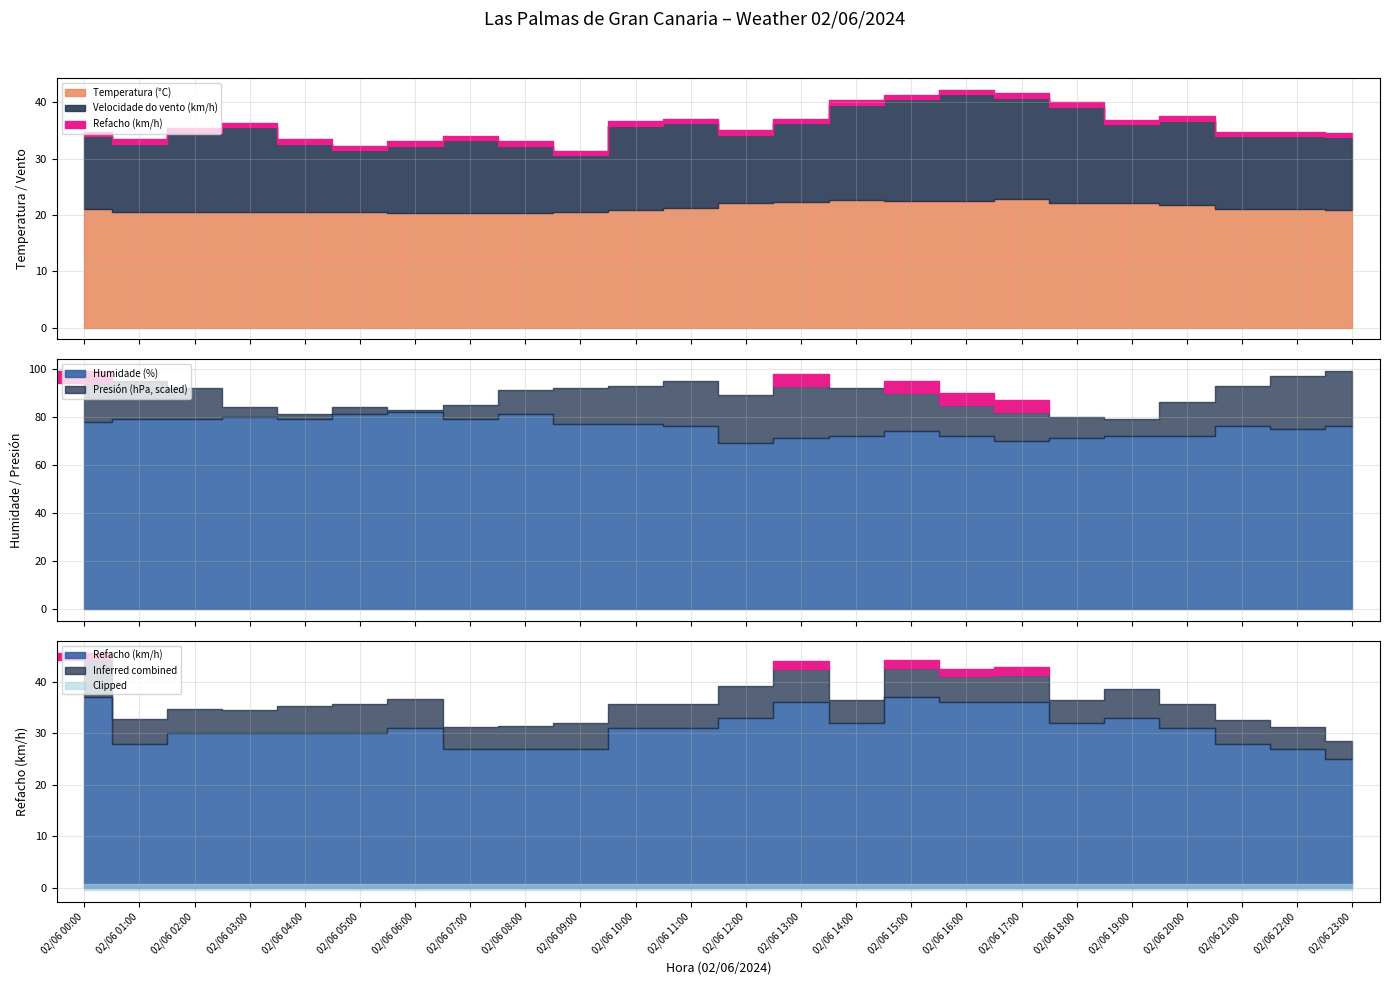

At which category is the sum across all series the highest?

02/06 15:00